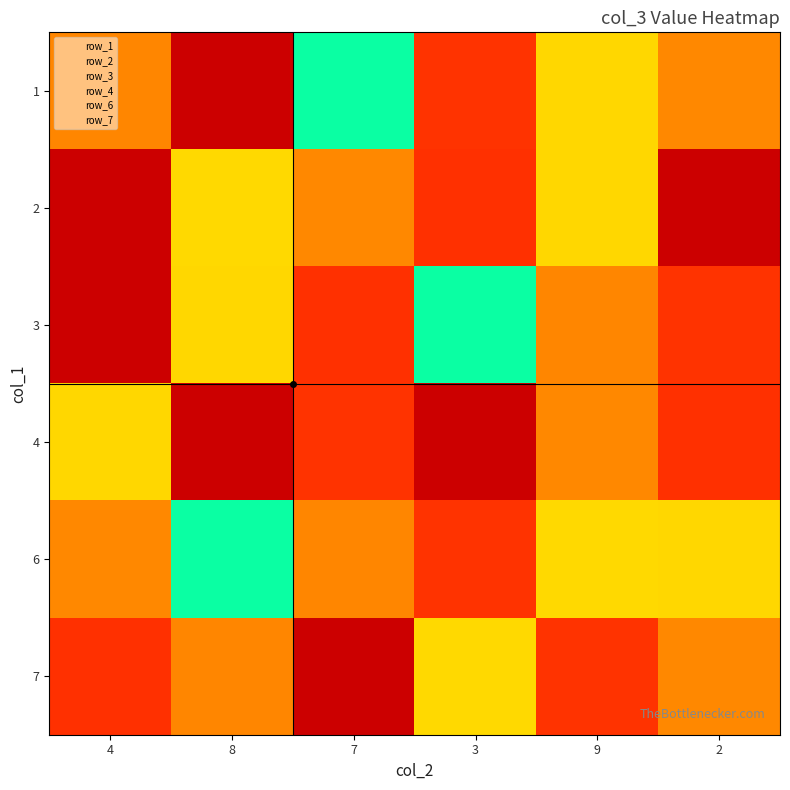

What is the difference between the highest and lowest values at 3?

7